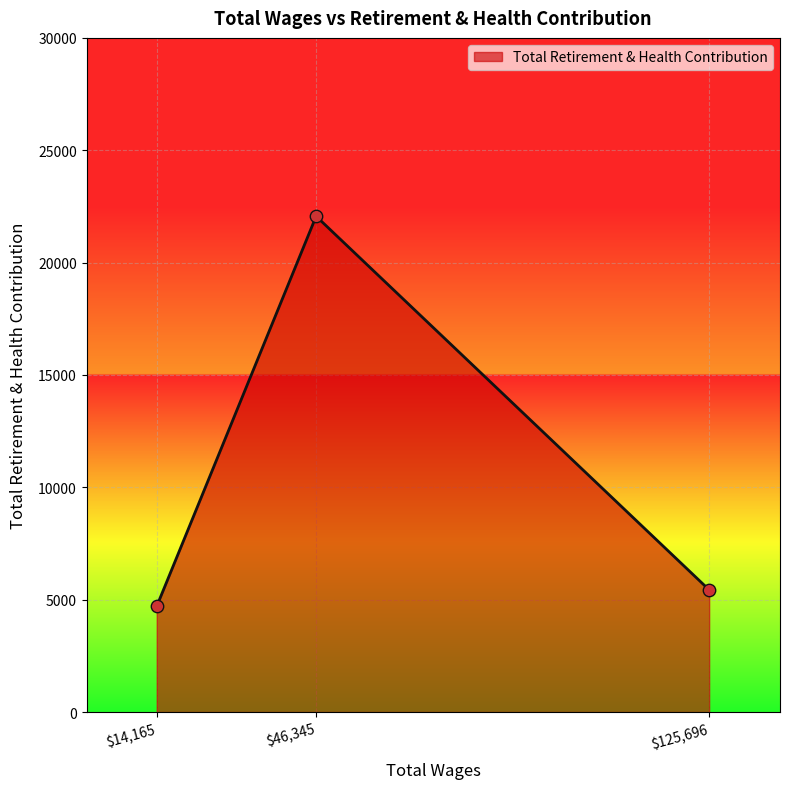

Is it true that the value at $46,345 is 29805?

False